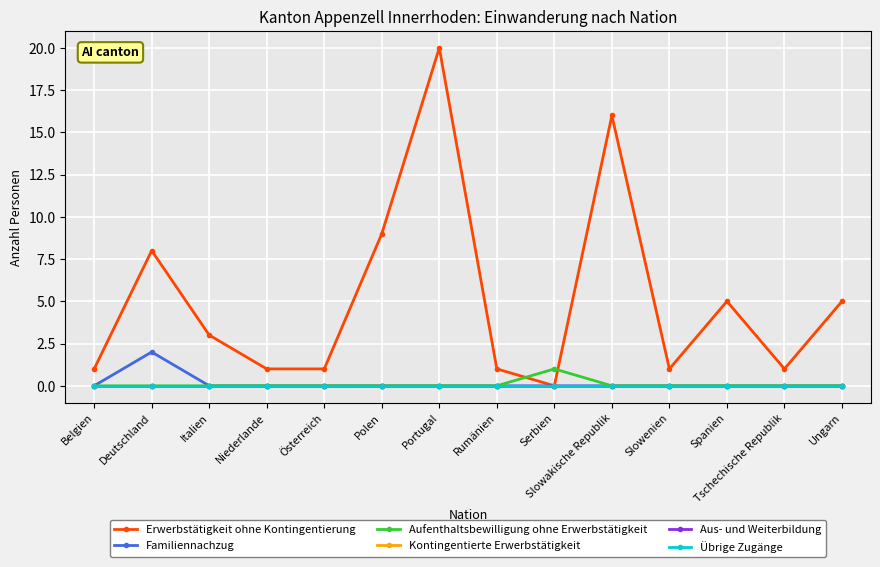

Which series changed the most between Portugal and Slowakische Republik?

Erwerbstätigkeit ohne Kontingentierung